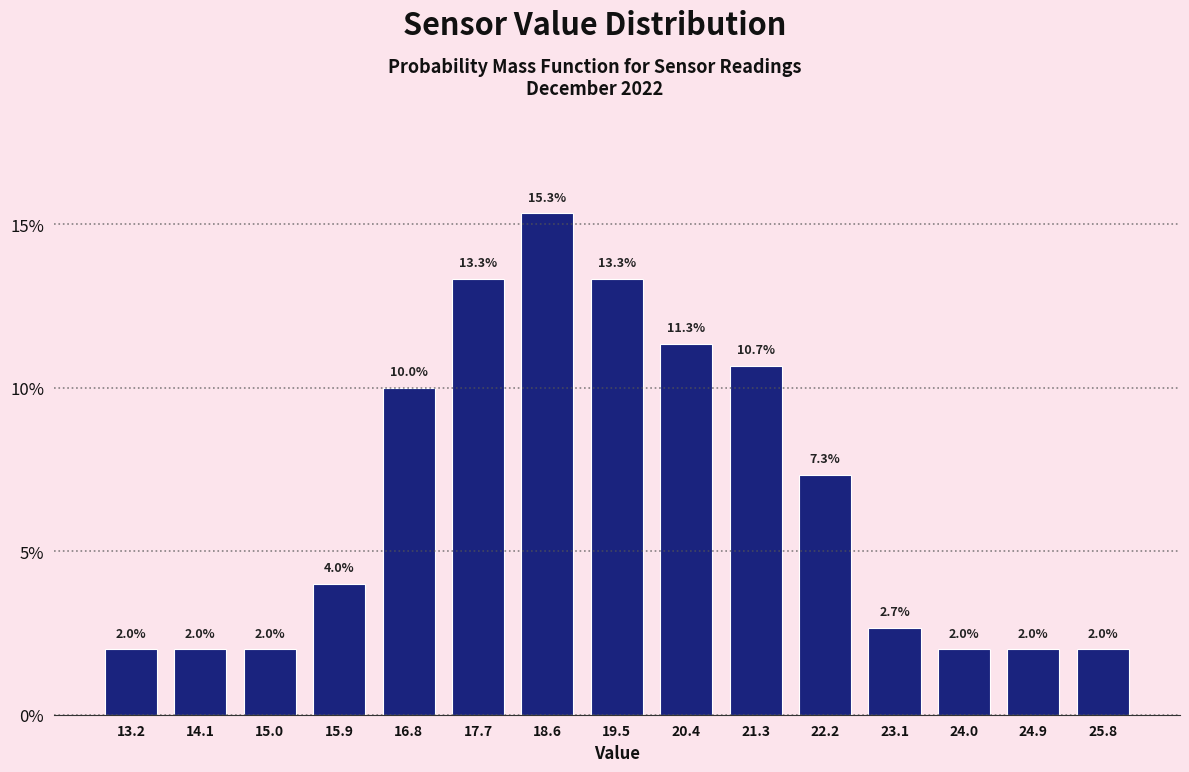

Which range on the x-axis has the tallest bar?

18.2 to 19.1